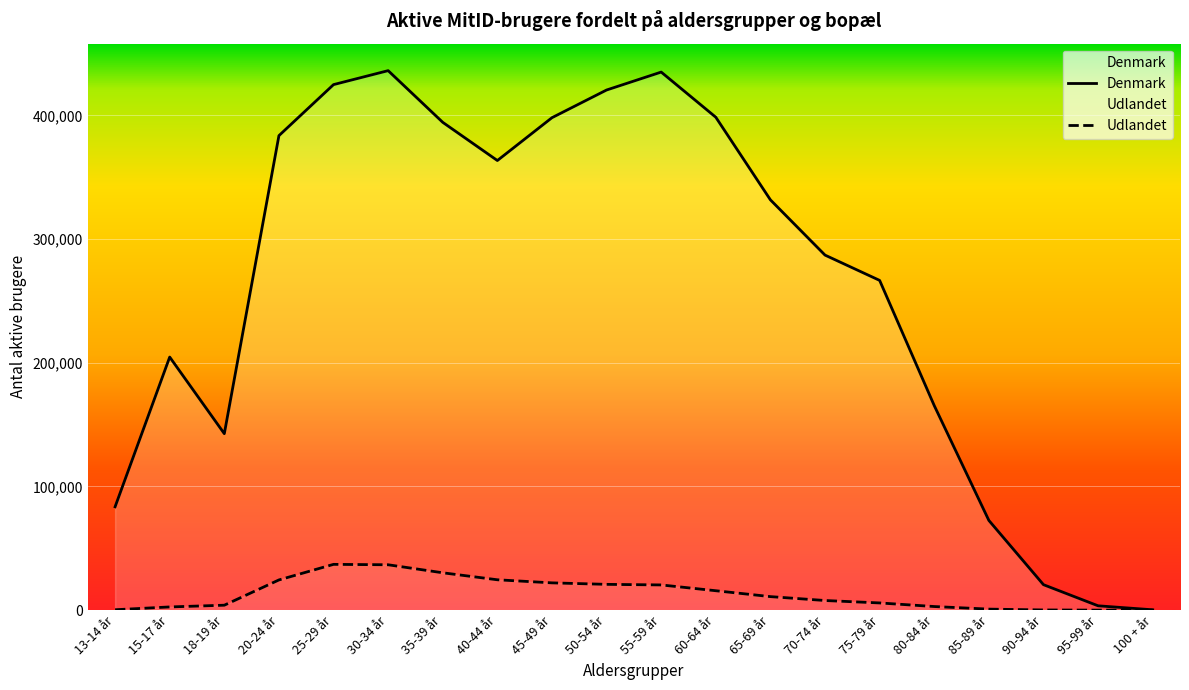

True or false: Denmark and Udlandet intersect in this chart.

False